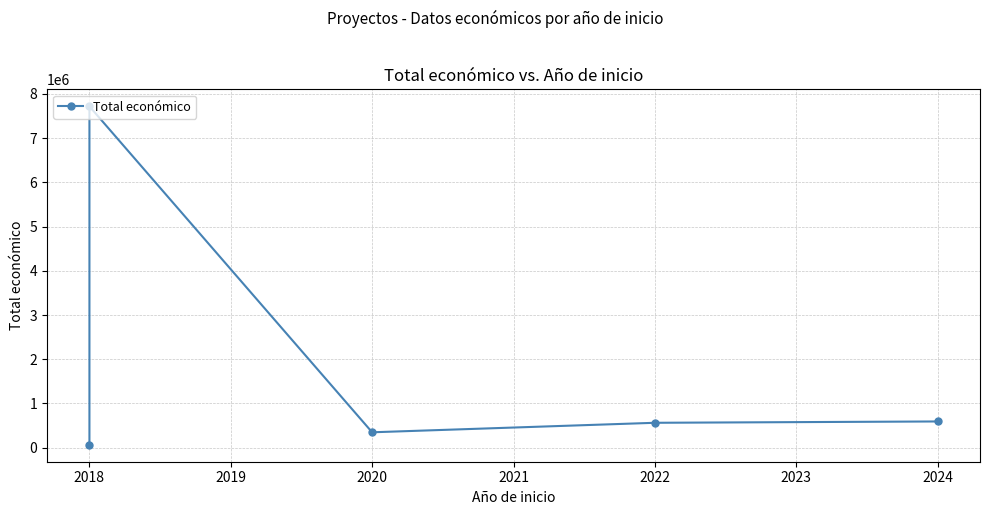

What is the average value?

1857915